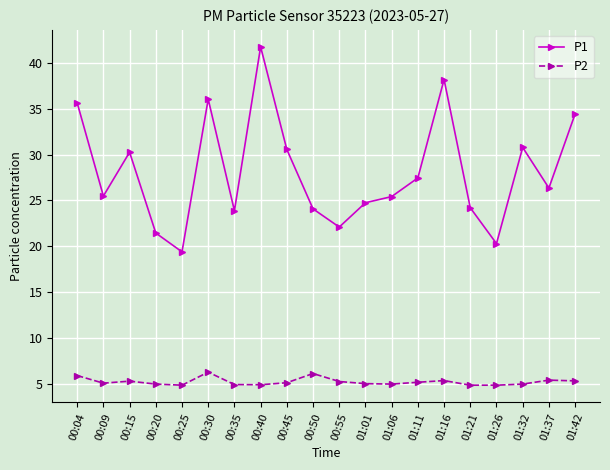

What is the label of the 13th point from the right?

00:40